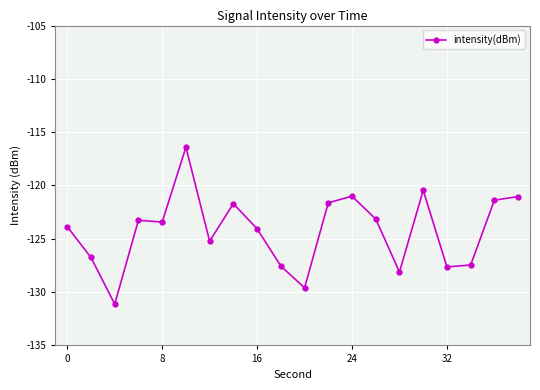

What is the smallest value displayed?

-131.1